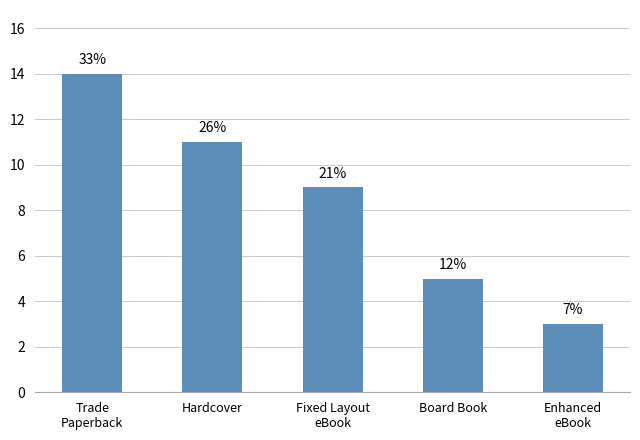

List the labels in order of value, largest first.

Trade
Paperback, Hardcover, Fixed Layout
eBook, Board Book, Enhanced
eBook